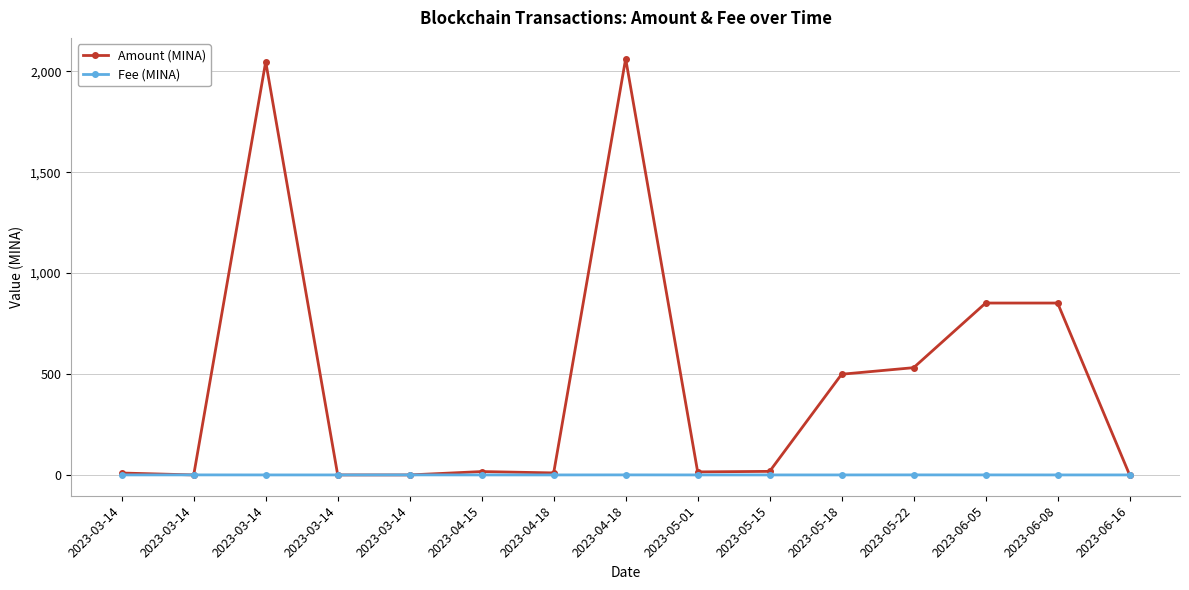

How many series are shown in this chart?

2